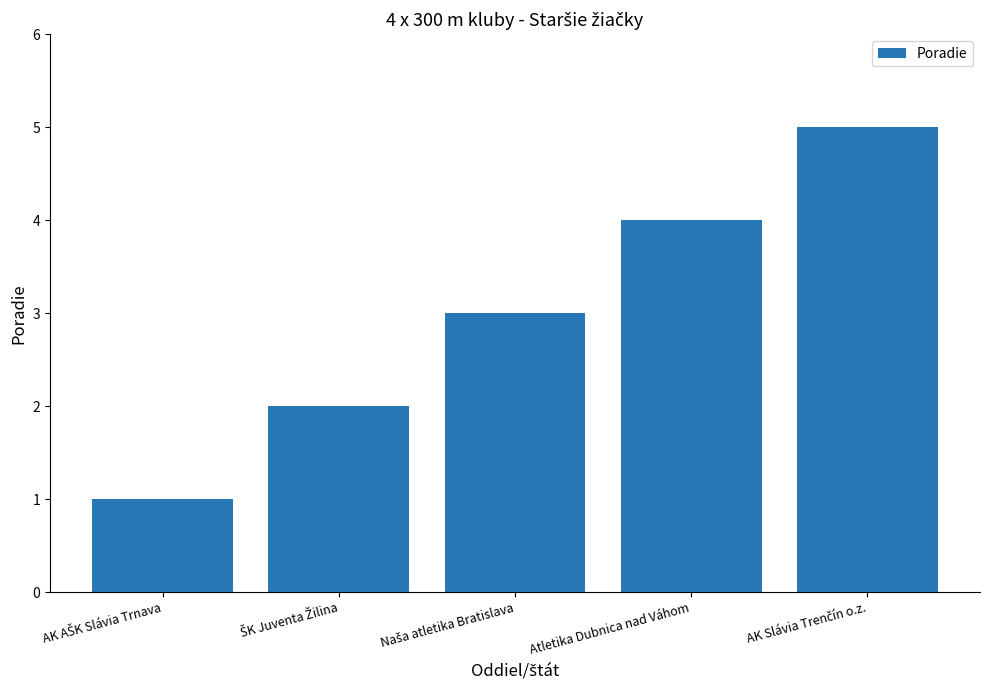

What is the average value?

3